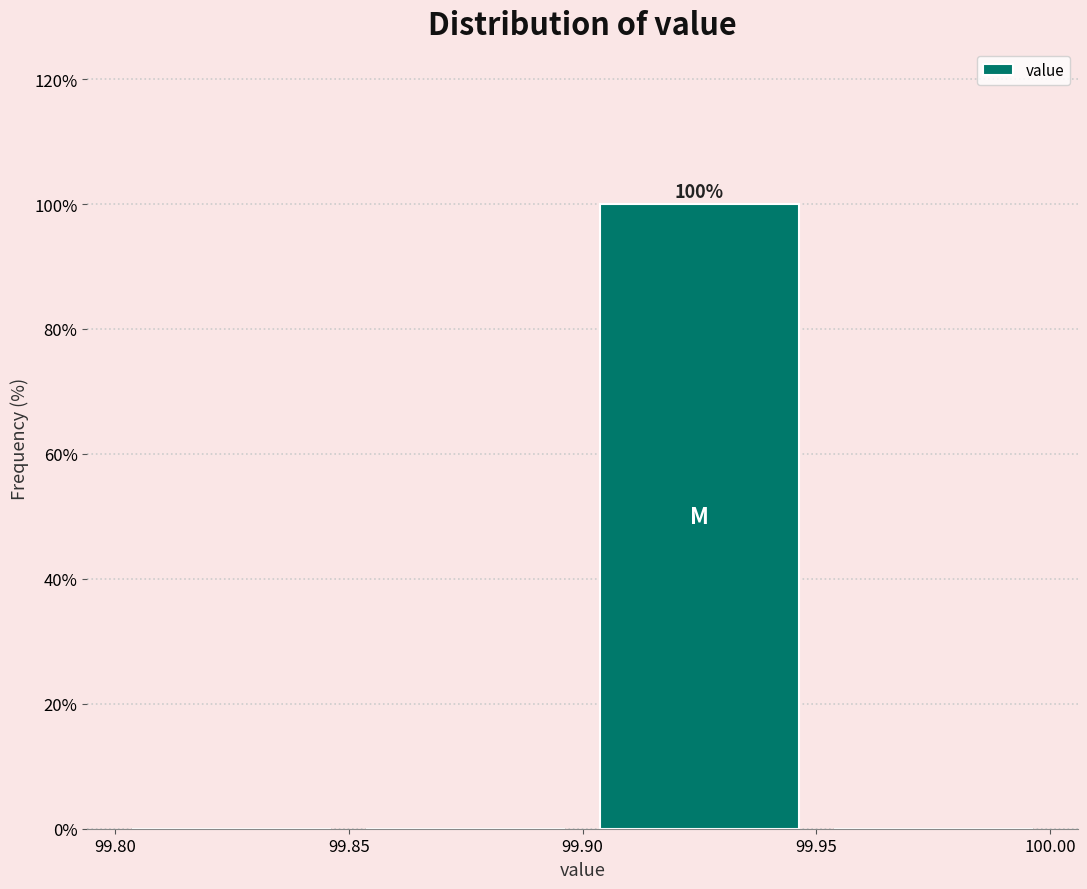

Which range on the x-axis has the tallest bar?

99.90 to 99.95